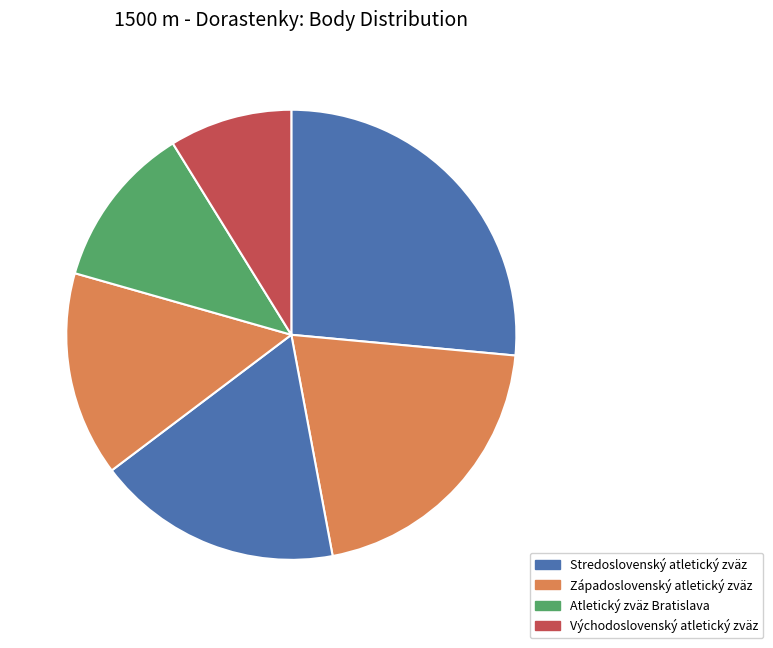

Count the number of slices in the pie.

6